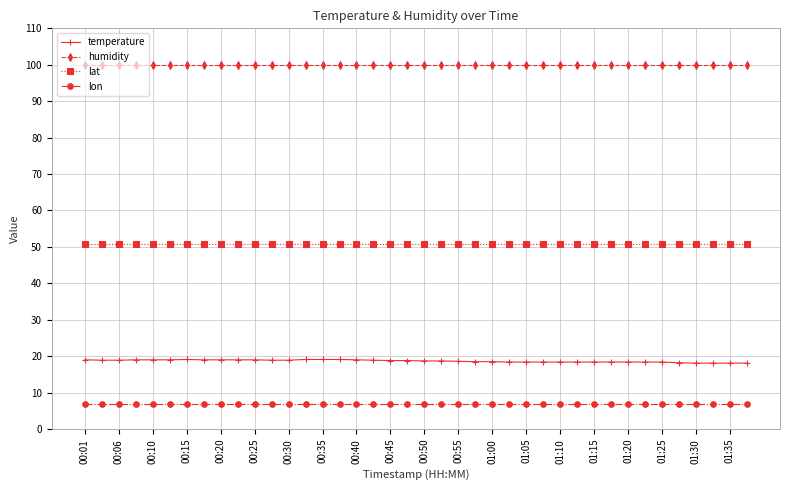

What is the value of the lat point at the 18th from the left?

50.9